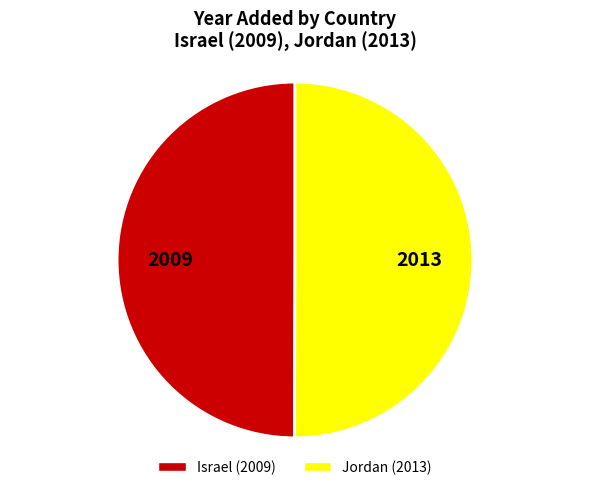

True or false: Israel accounts for 50% of the total.

True